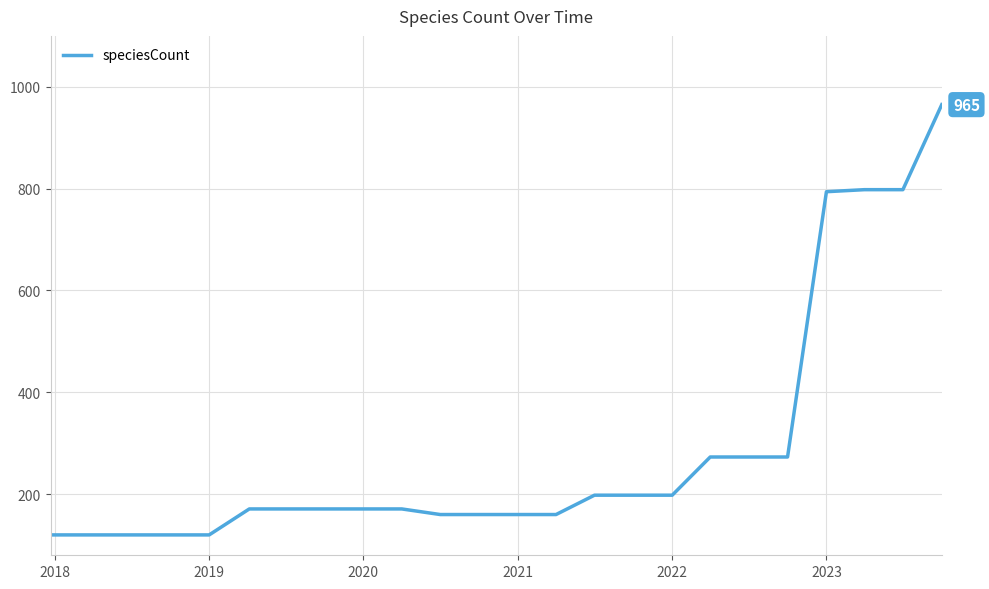

Does the chart have visible grid lines?

Yes